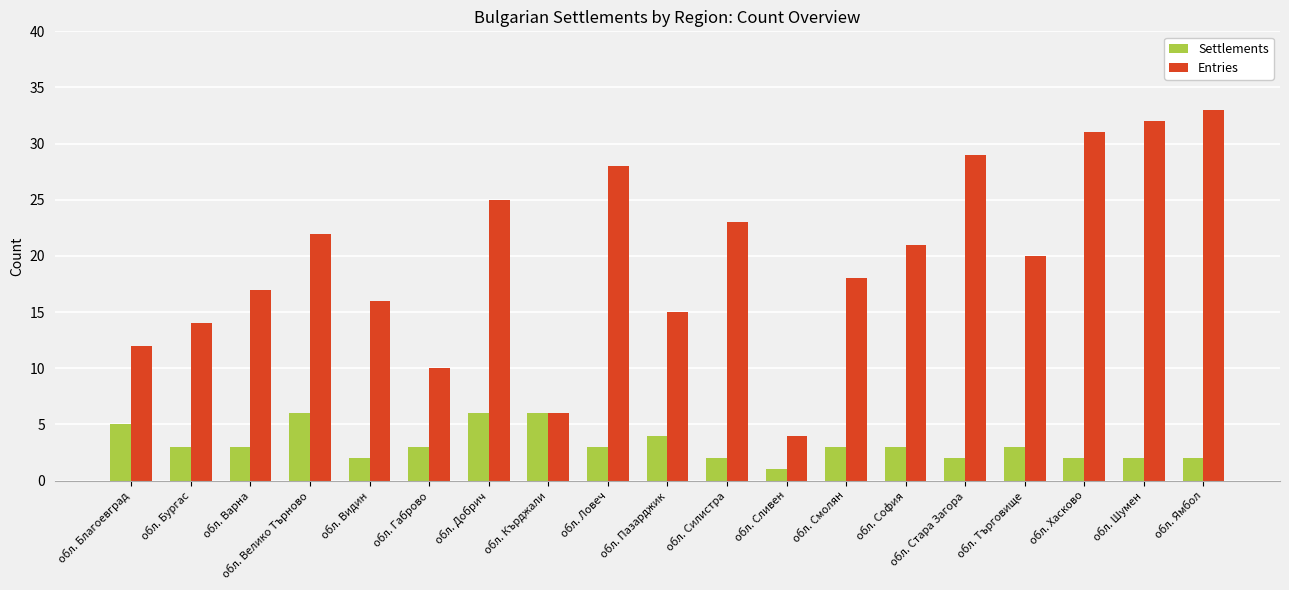

What is the difference between the second highest and minimum values in the Entries series?

28